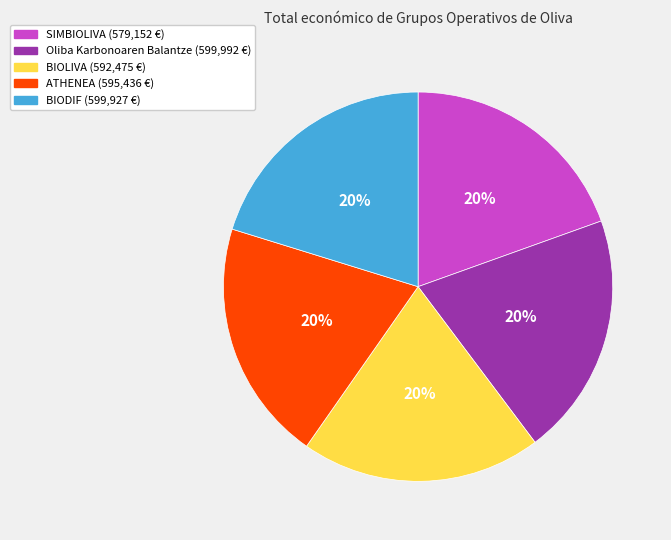

Combined, do BIOLIVA and ATHENEA account for over 50%?

No